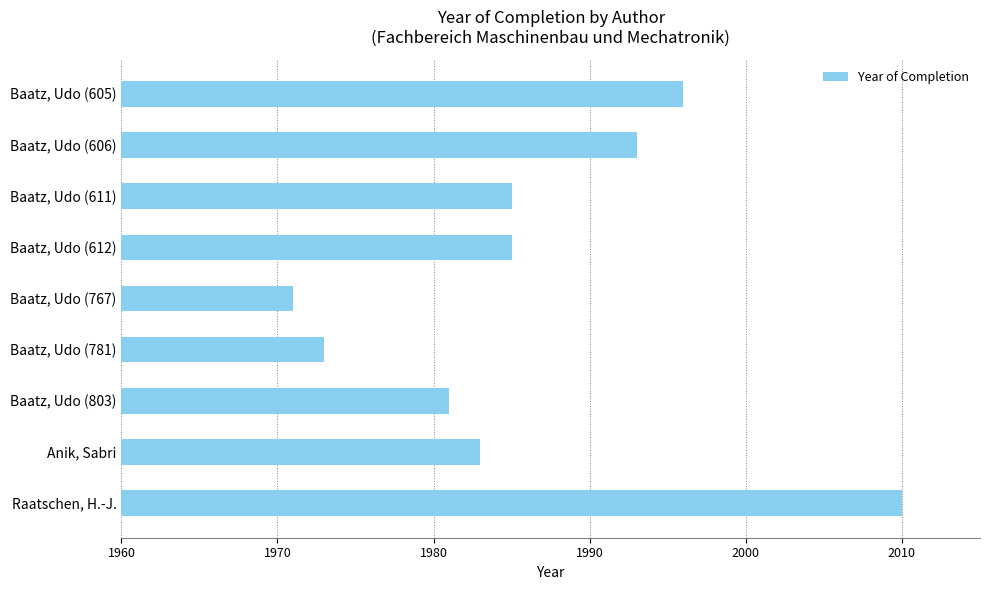

What position from the top is Baatz, Udo (606)?

2